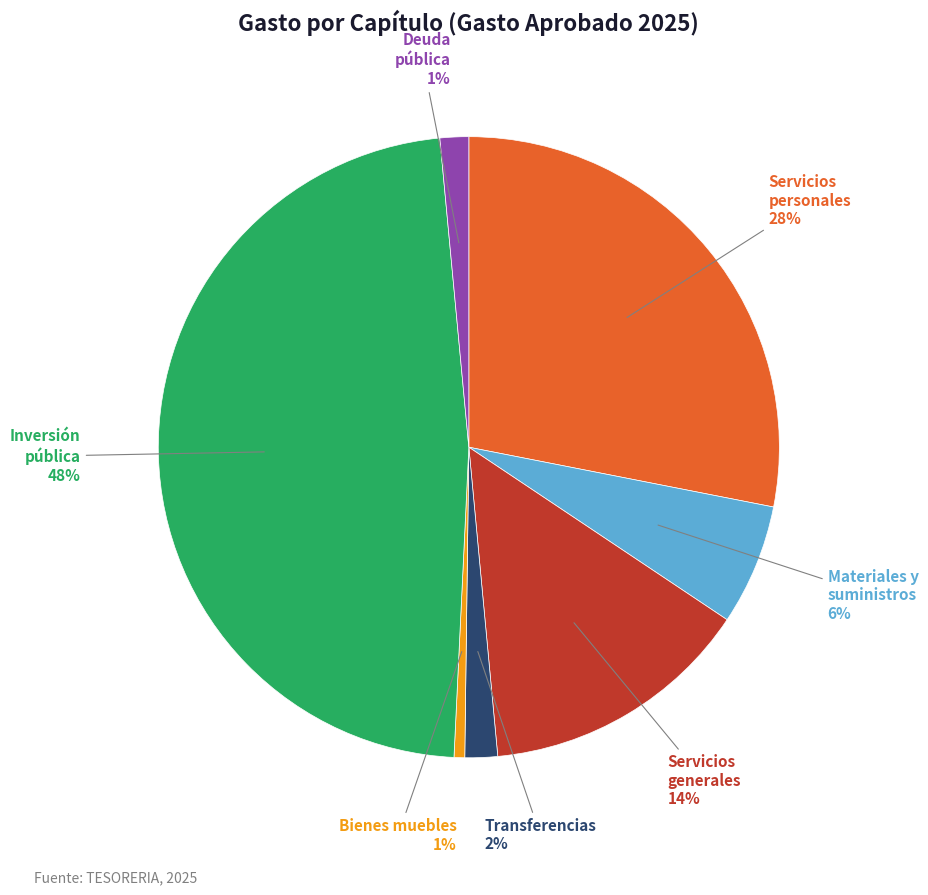

Count the number of slices in the pie.

7